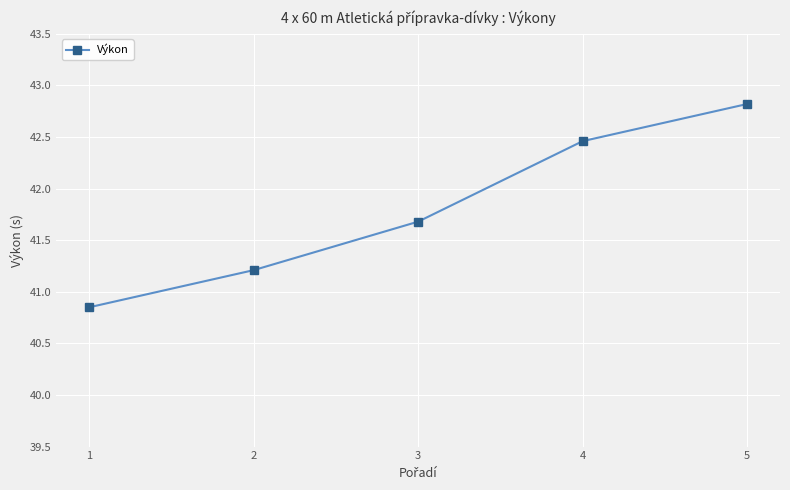

What is the approximate value at 2?

41.2